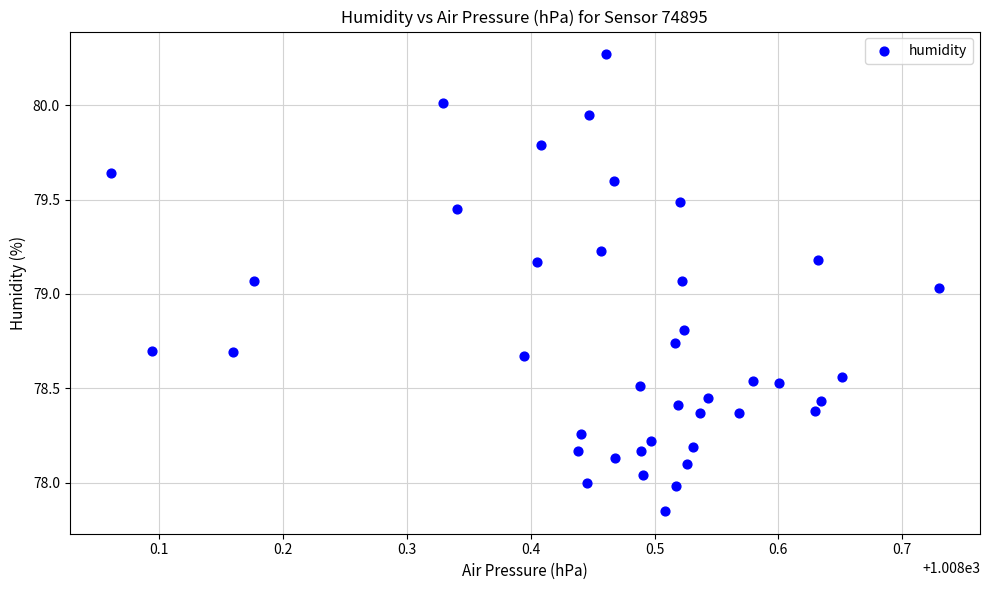

What is the range of X values (max minus min)?

0.7